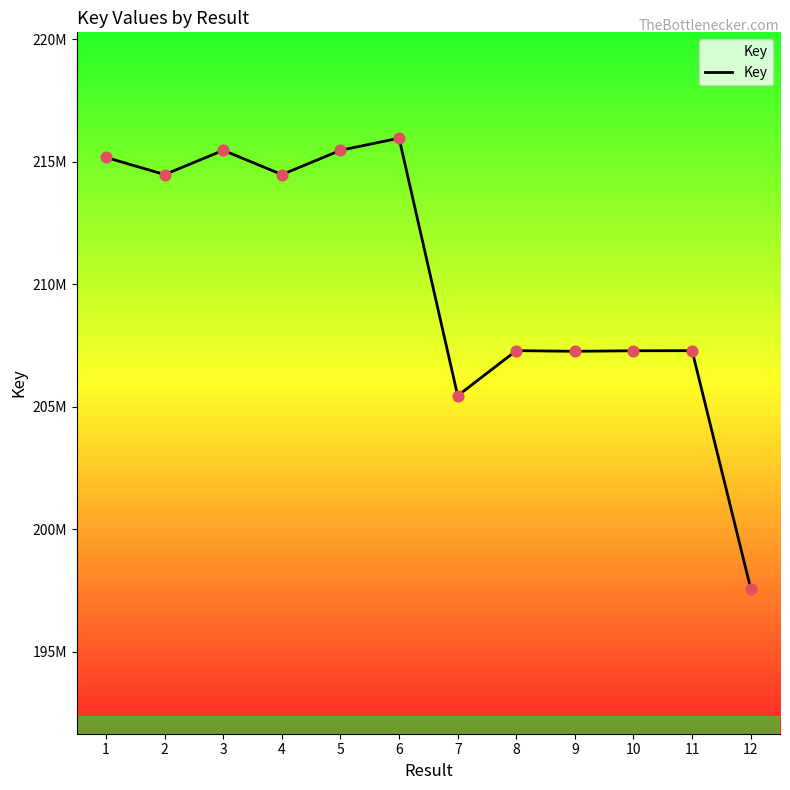

Between 11 and 4, which is larger?

4